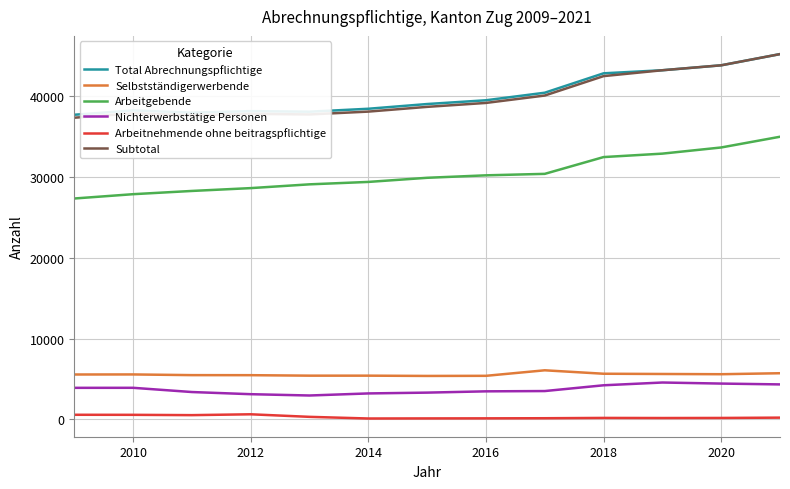

Which series has the widest spread of values?

Subtotal